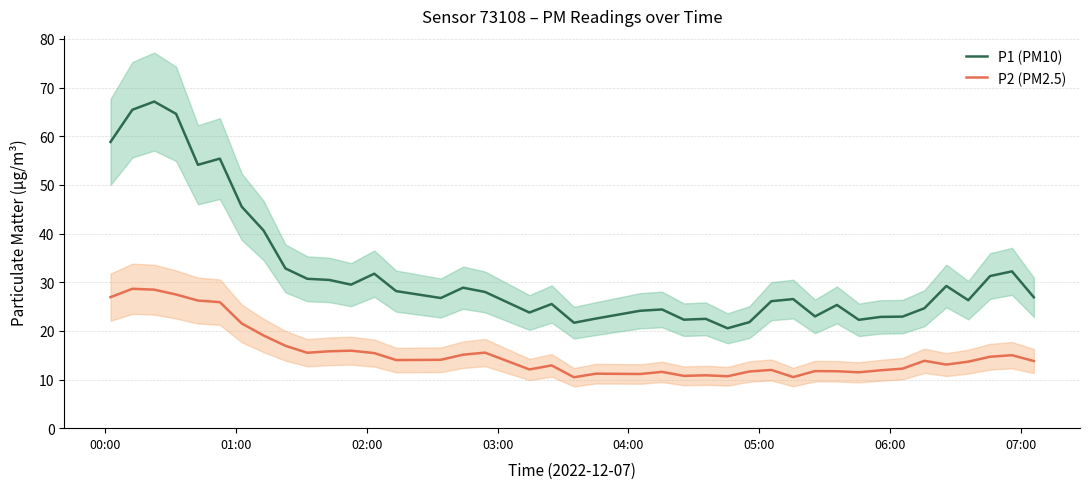

What is the minimum value for P1 (PM10)?

20.5